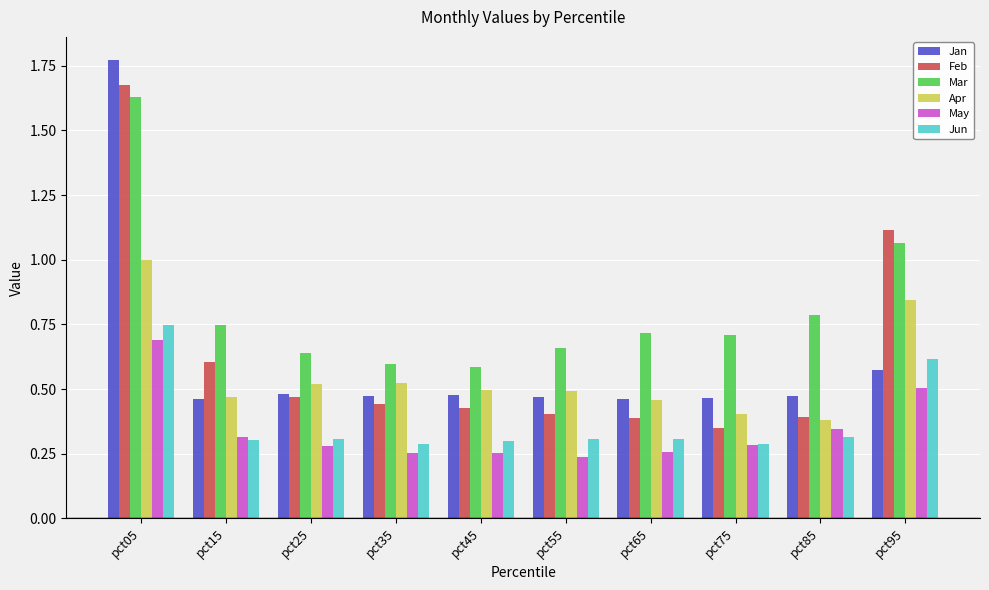

Is it true that Mar equals 0.6 at pct35?

True